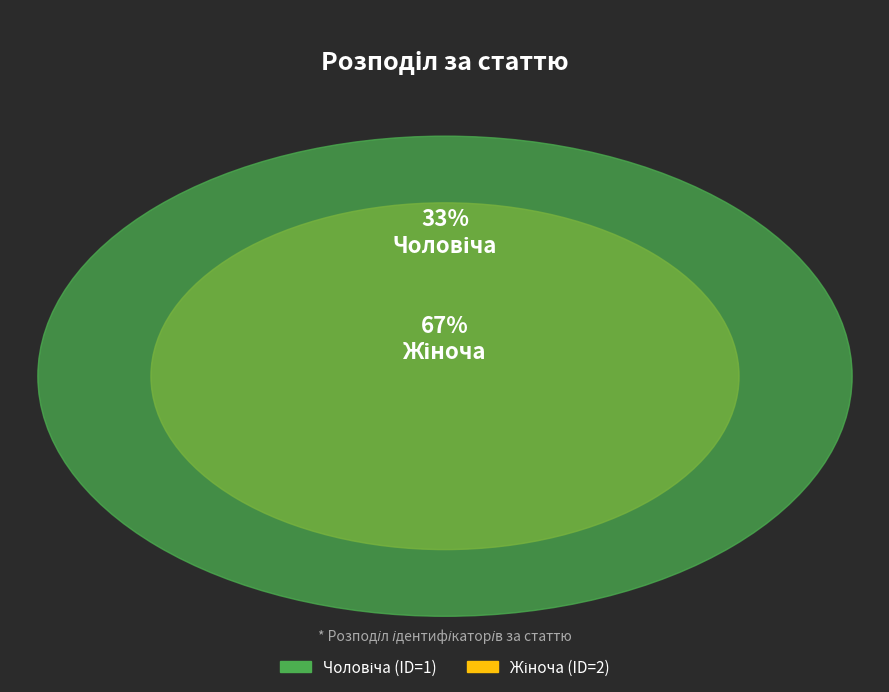

Rank the categories by value from highest to lowest.

Жіноча, Чоловіча